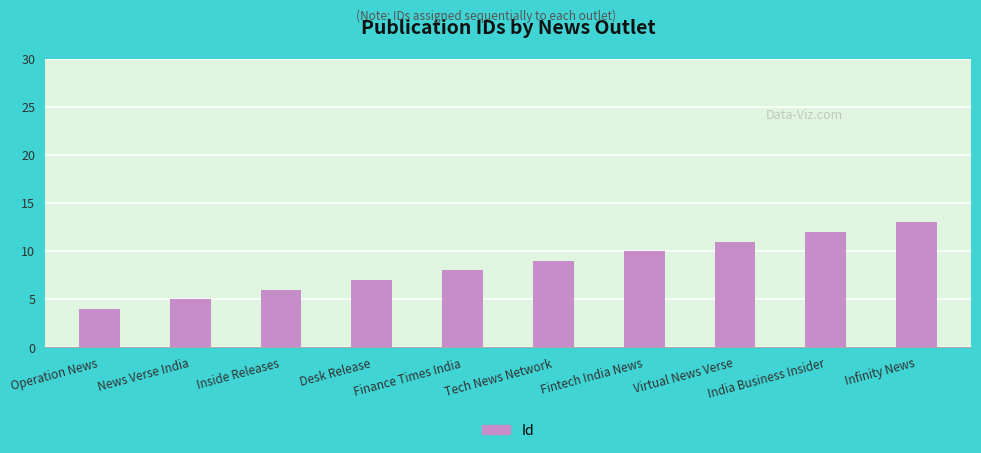

Reading left to right, extract all data points from this chart.

4	5	6	7	8	9	10	11	12	13